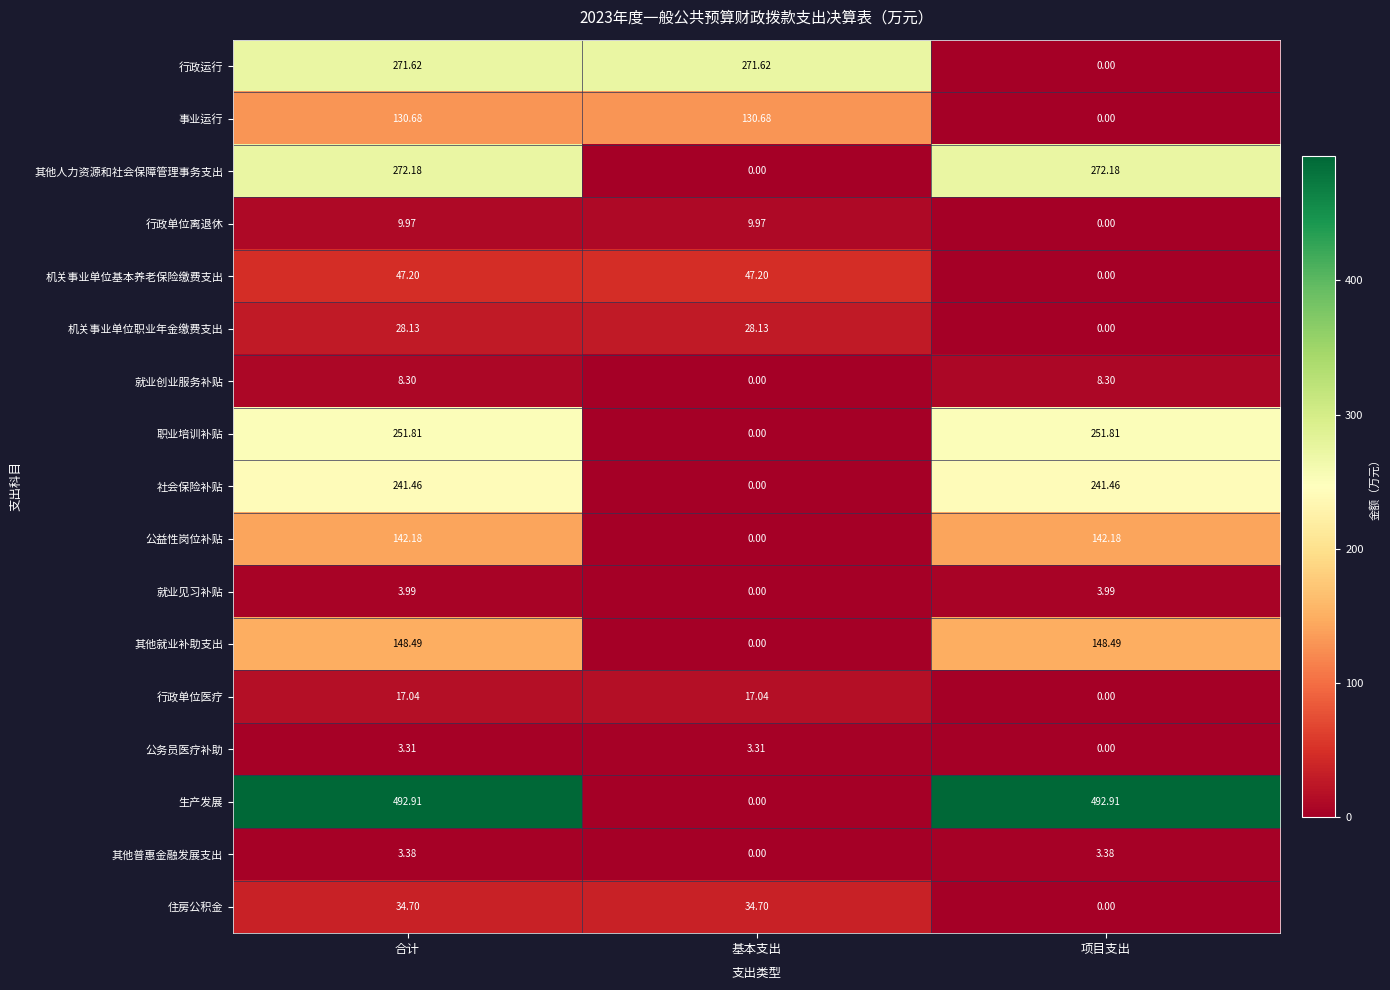

Which series has the largest range (max minus min)?

生产发展